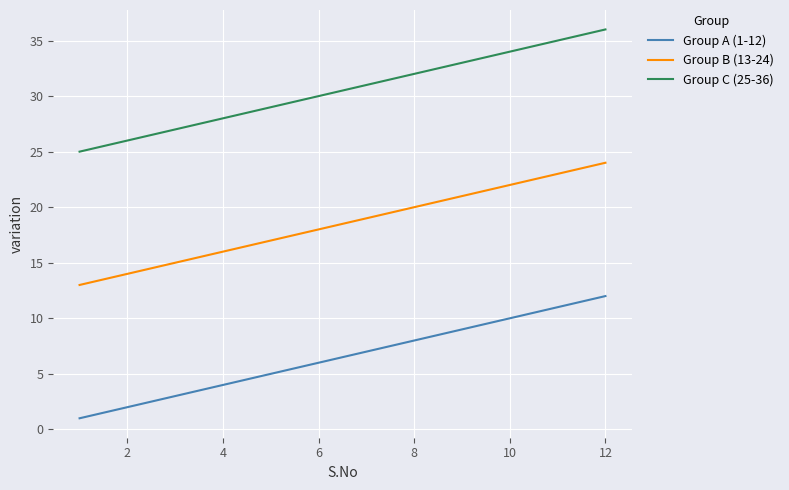

Which series has the largest total across all categories?

Group C (25-36)